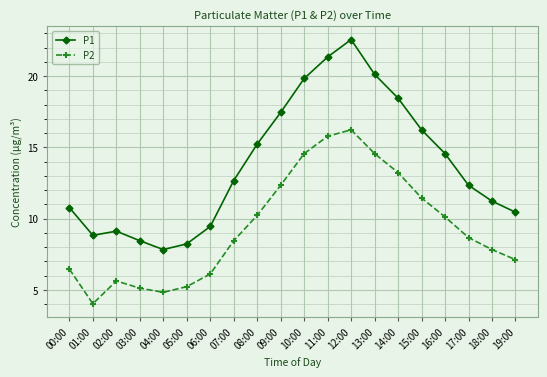

True or false: P2 and P1 intersect in this chart.

False